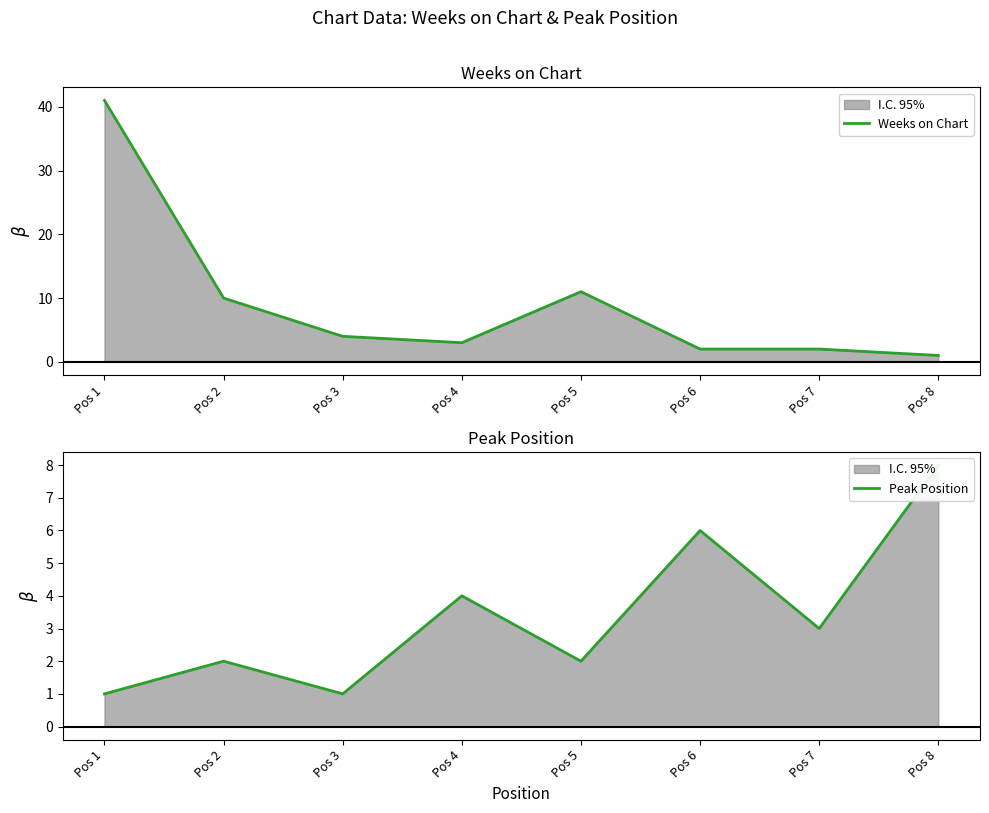

How many intersections are there between Weeks on Chart and Peak Position?

3